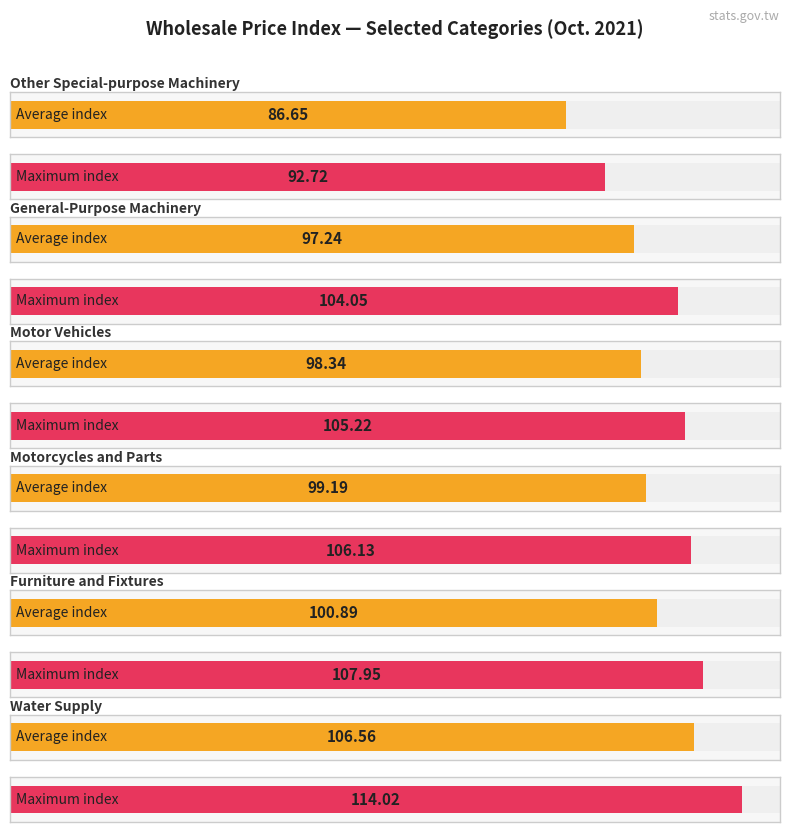

True or false: the data shows 142.4 at Electricity Supply.

False